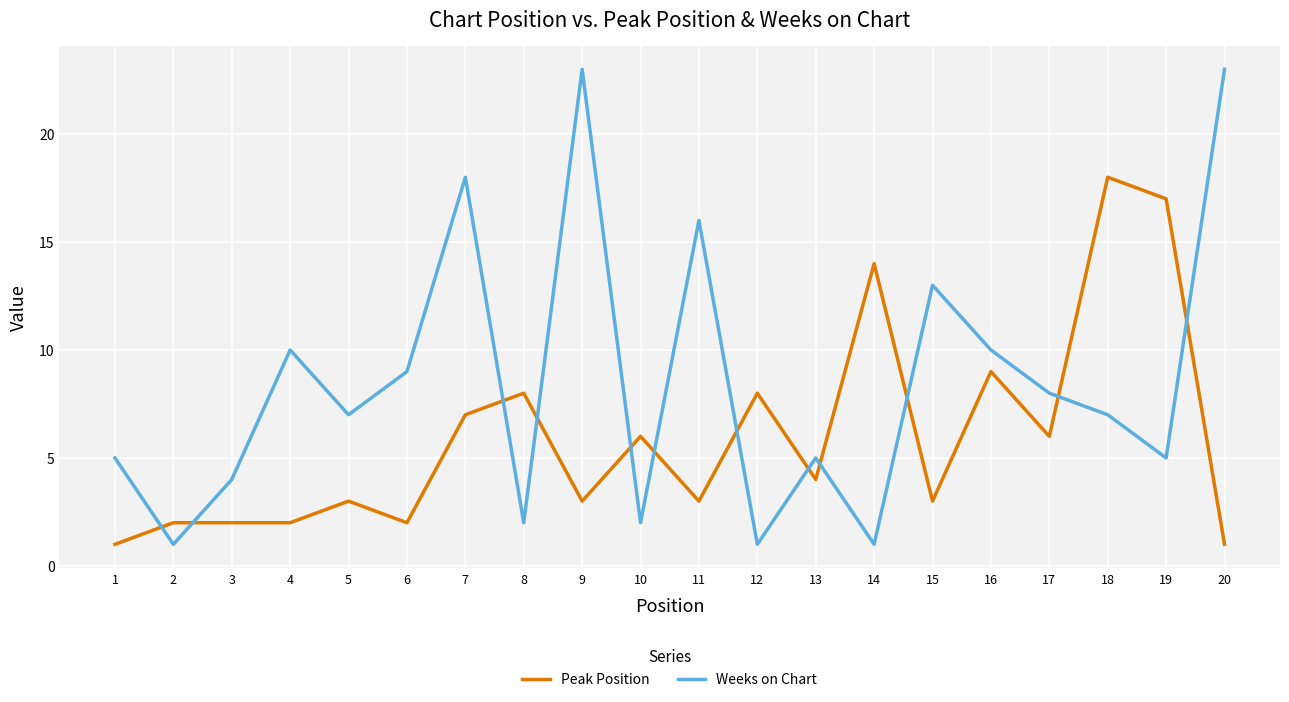

Which series ends up on top after the final intersection of Peak Position and Weeks on Chart?

Weeks on Chart